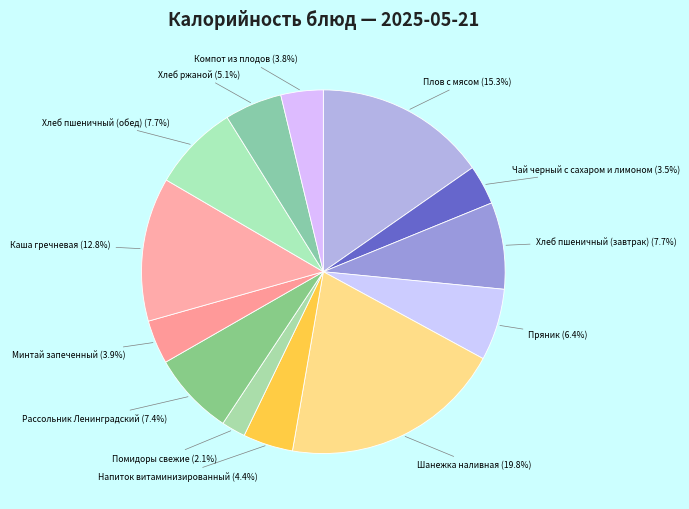

Count the number of slices in the pie.

13